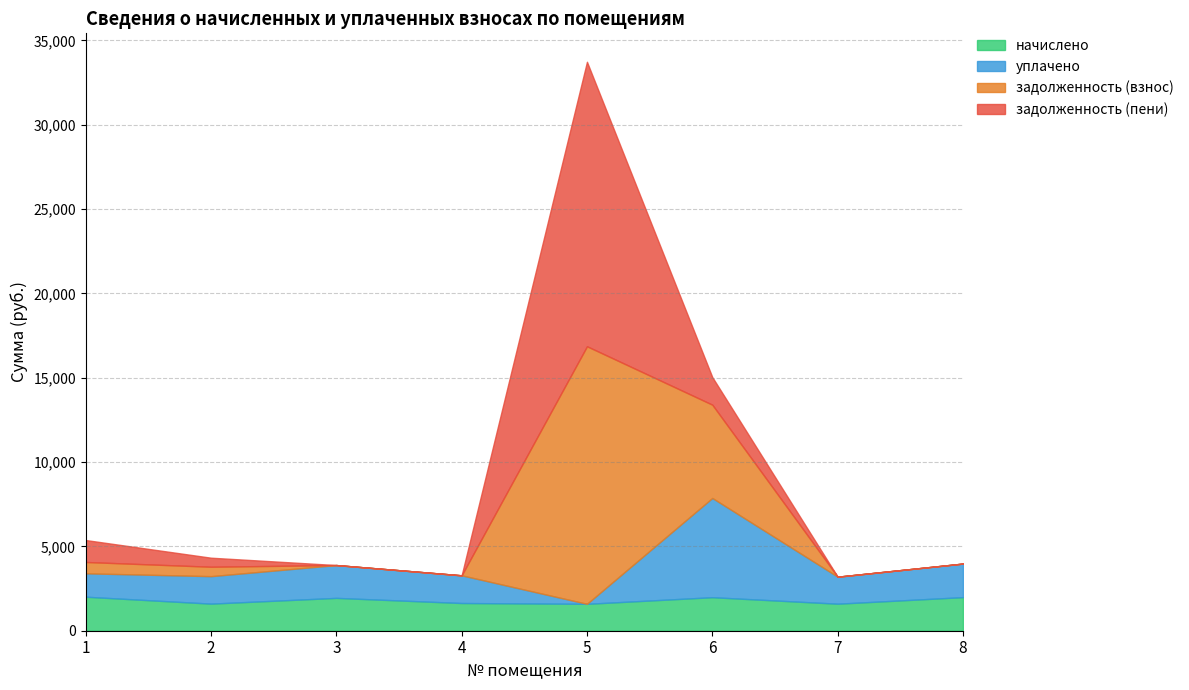

List the series in order of their peak value, lowest first.

начислено, уплачено, задолженность (взнос), задолженность (пени)